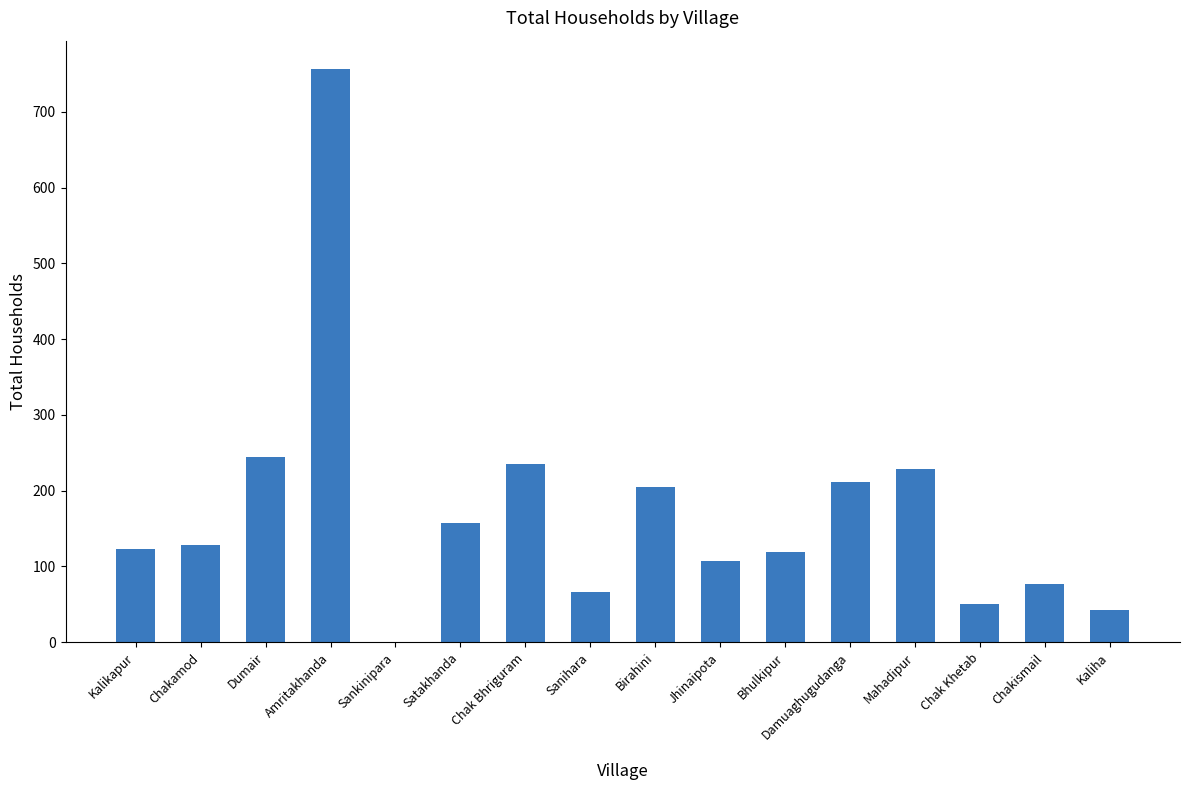

Reading right to left, transcribe all the data shown in this chart.

Kaliha=42	Chakismail=77	Chak Khetab=50	Mahadipur=228	Damuaghugudanga=211	Bhulkipur=119	Jhinaipota=107	Birahini=205	Sanihara=67	Chak Bhriguram=235	Satakhanda=157	Sankinipara=0	Amritakhanda=756	Dumair=244	Chakamod=128	Kalikapur=123